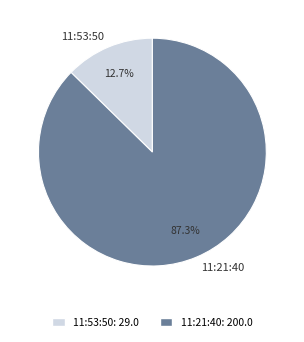

To the nearest percent, what is the average slice percentage?

50%